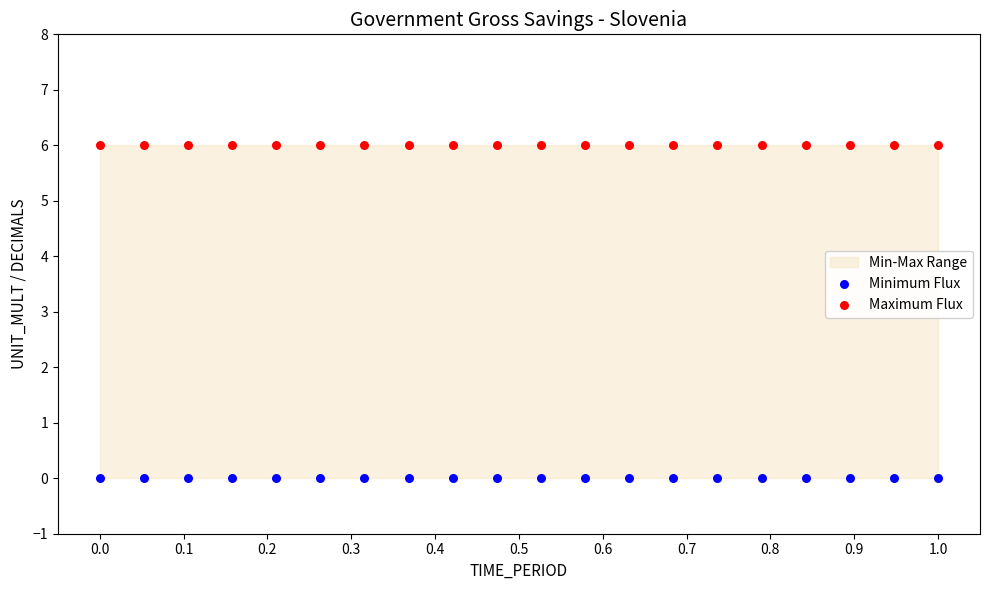

Which series reaches the maximum Y coordinate?

Maximum Flux